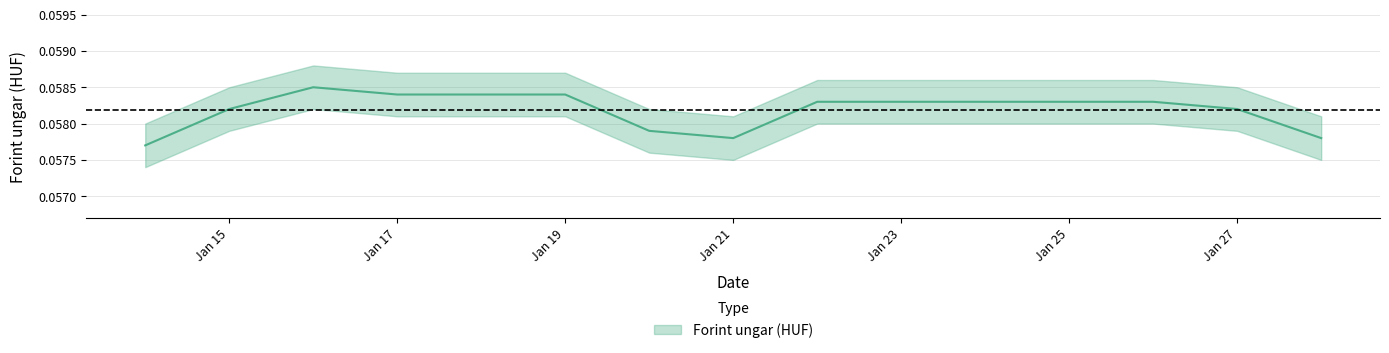

How many points are lower than both their immediate neighbors (excluding endpoints)?

1